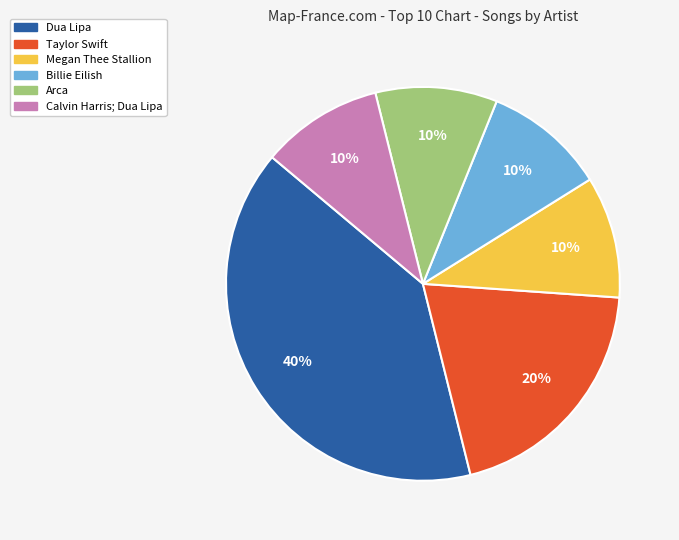

Does any single category account for the majority?

No